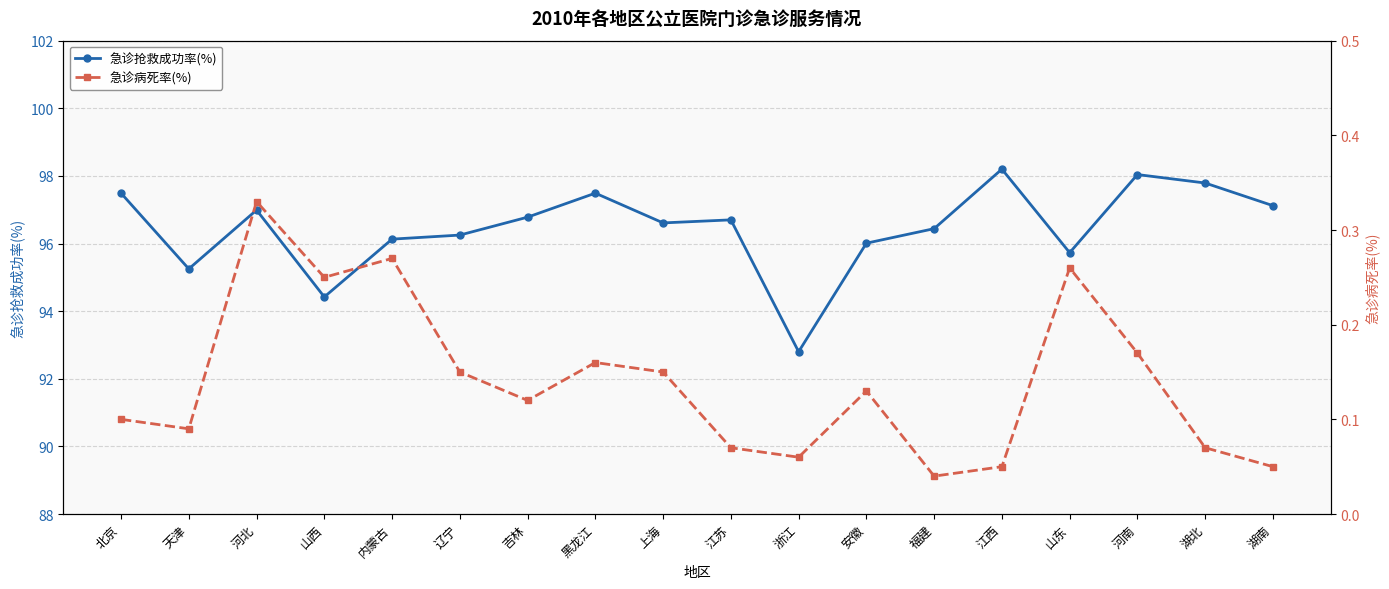

What is the average value of the 急诊病死率(%) series?

0.1